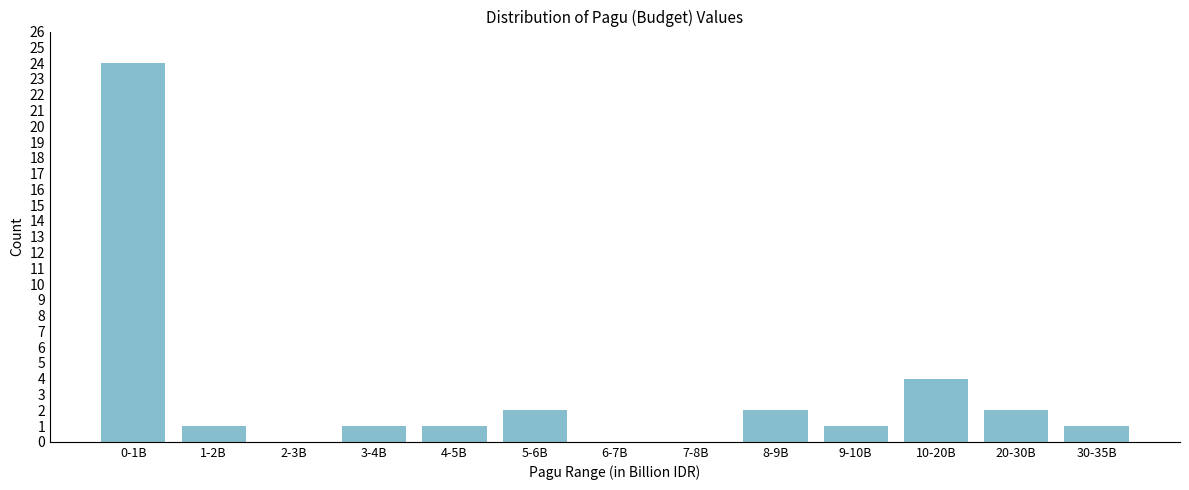

Reading left to right, list all the values displayed in this chart.

0-1B=24	1-2B=1	2-3B=0	3-4B=1	4-5B=1	5-6B=2	6-7B=0	7-8B=0	8-9B=2	9-10B=1	10-20B=4	20-30B=2	30-35B=1